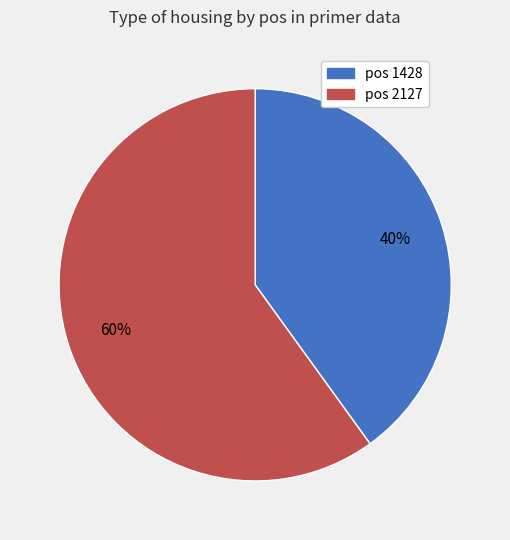

To the nearest percent, what is the difference between the largest and smallest slice percentages?

20%